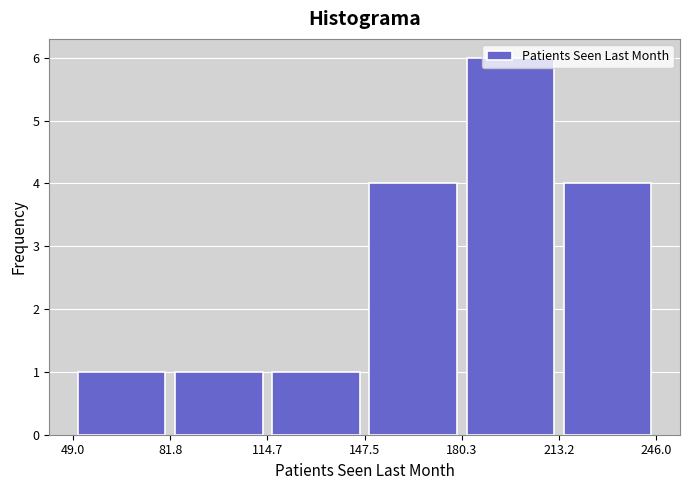

Reading left to right, list every bar in this chart as the range it spans on the x-axis followed by its height. The values are not printed on the chart, so give them approximately, as read against the axis.

49.0 to 81.8: 1
81.8 to 114.7: 1
114.7 to 147.5: 1
147.5 to 180.3: 4
180.3 to 213.2: 6
213.2 to 246.0: 4